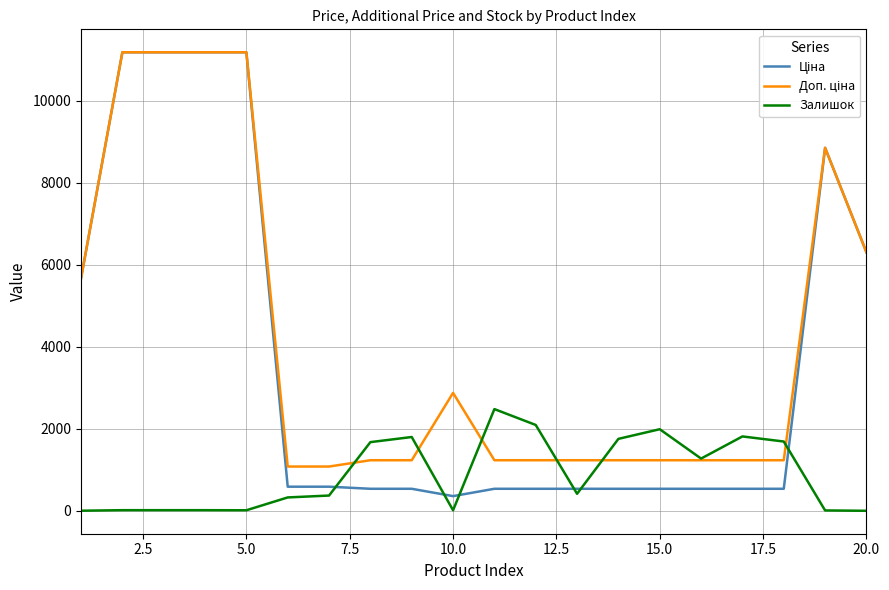

How many times do Залишок and Доп. ціна cross each other?

6